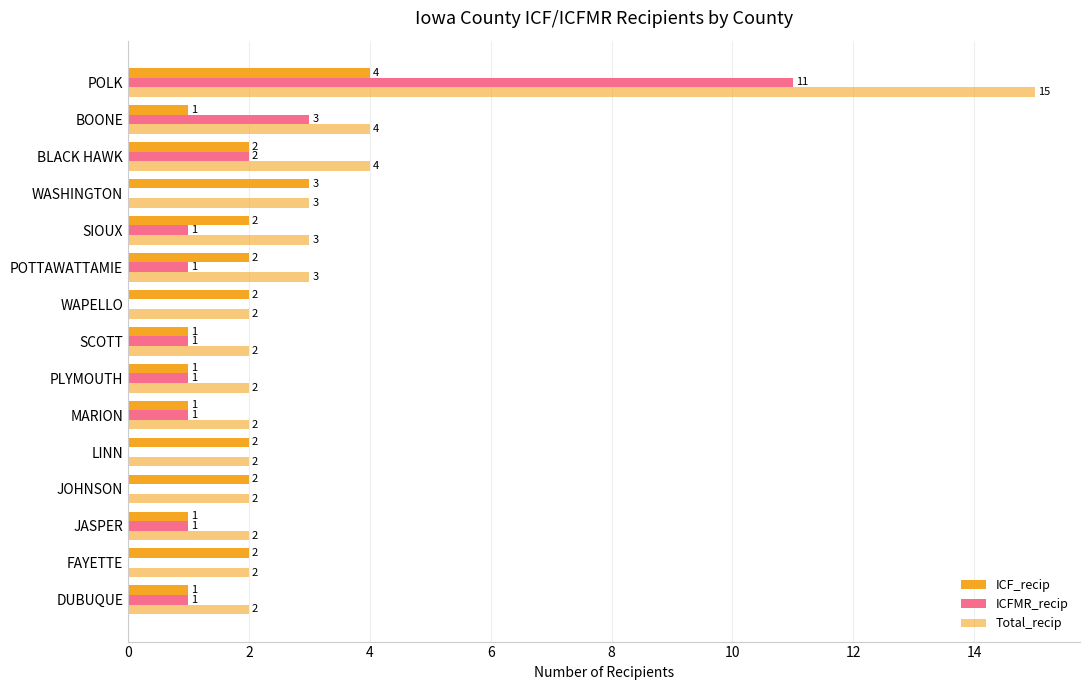

Which series has the largest range (max minus min)?

Total_recip